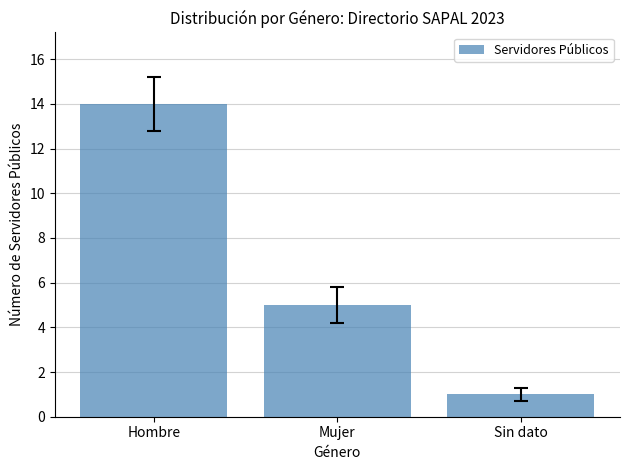

Is it true that the value at Hombre is 14?

True